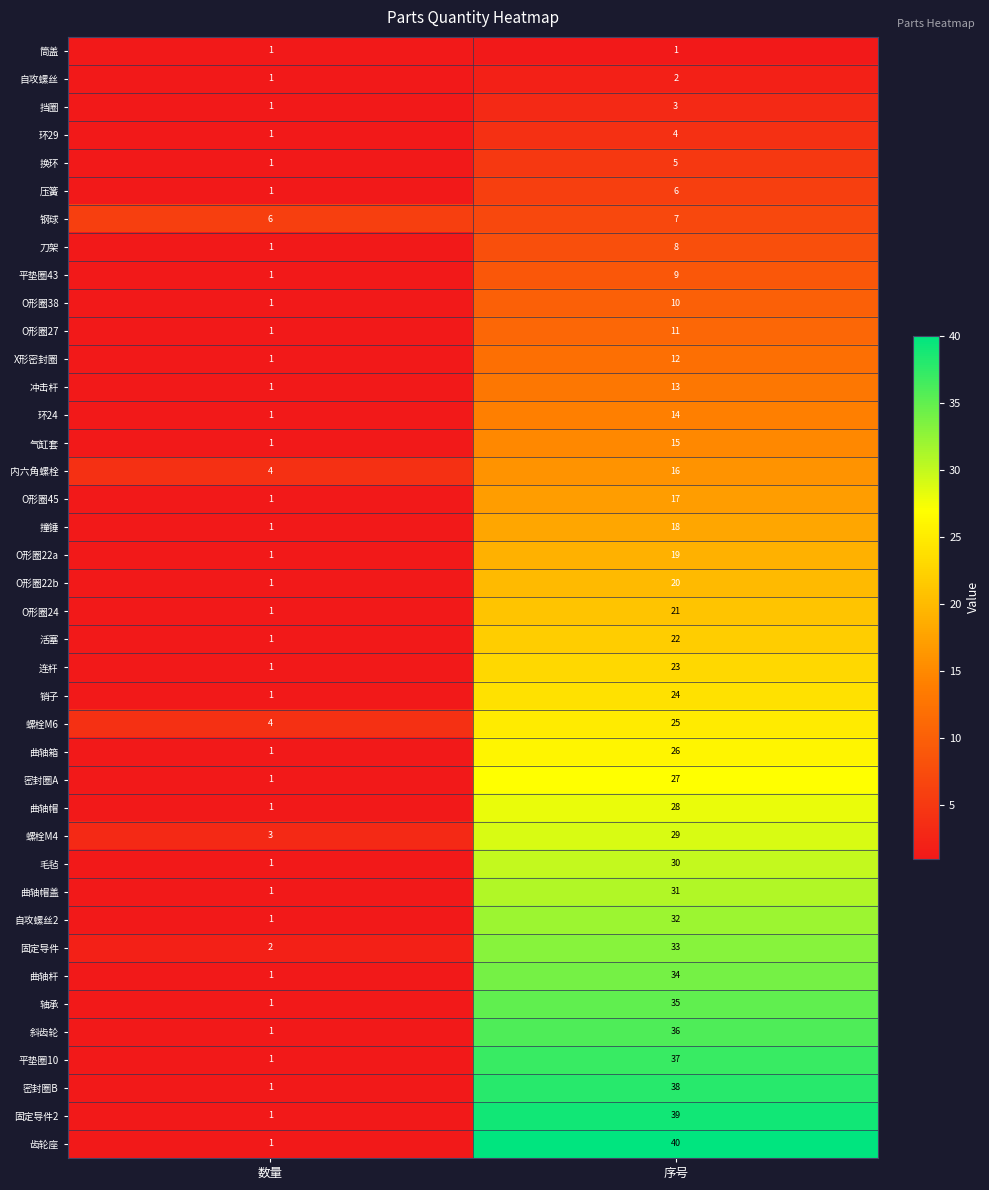

What is the total value across all series at 数量?

54